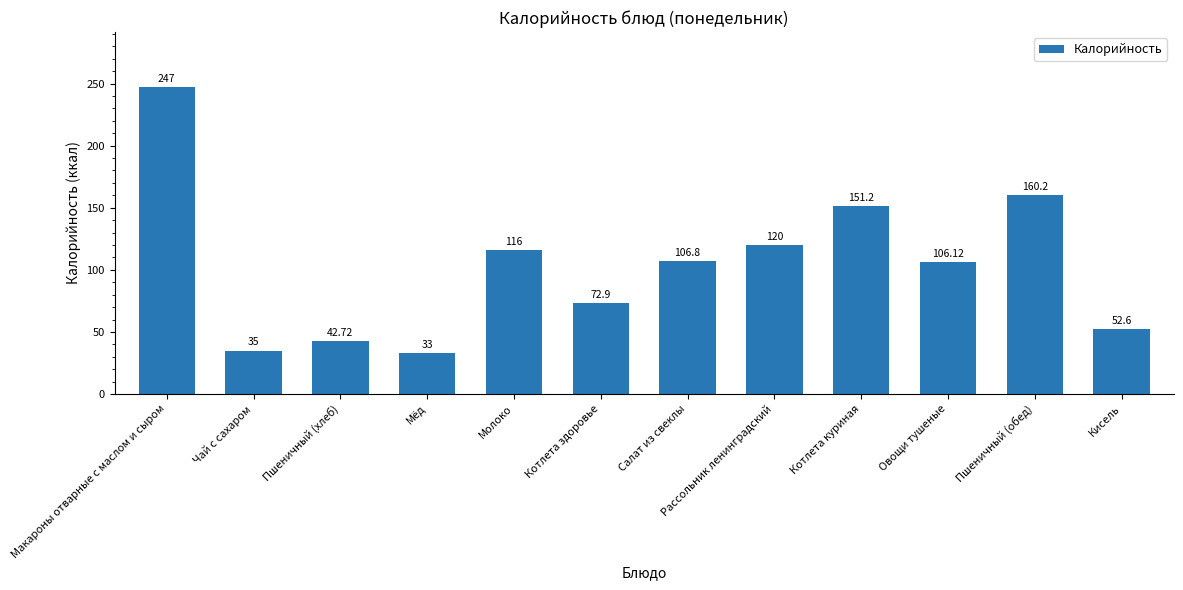

The chart shows a value of 151.2 at Котлета куриная. True or false?

True